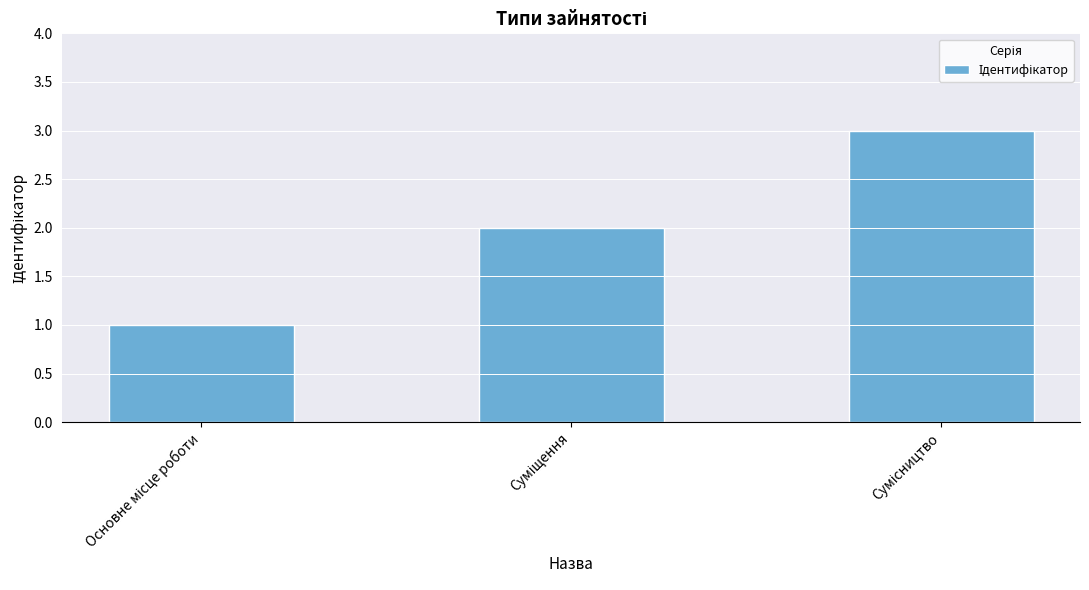

What is the maximum value shown in the chart?

3